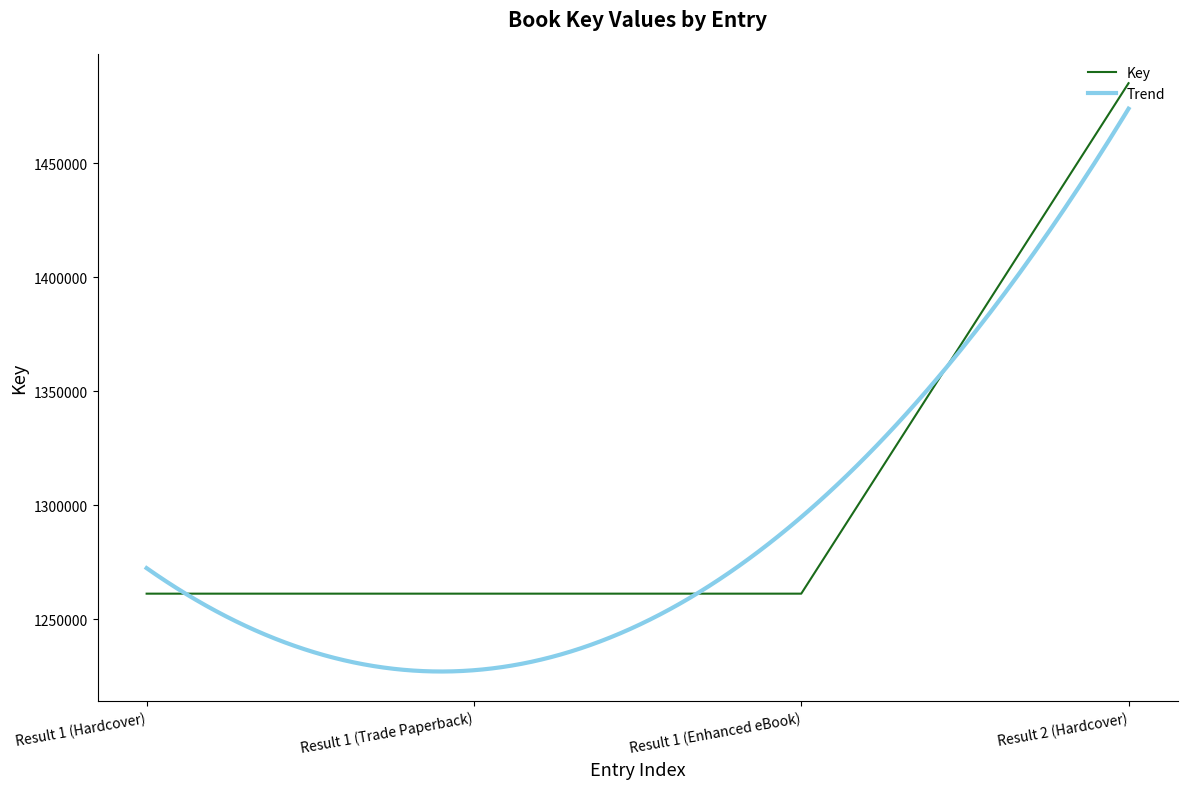

At which label is the value closest to 1373106?

Result 1 (Hardcover)